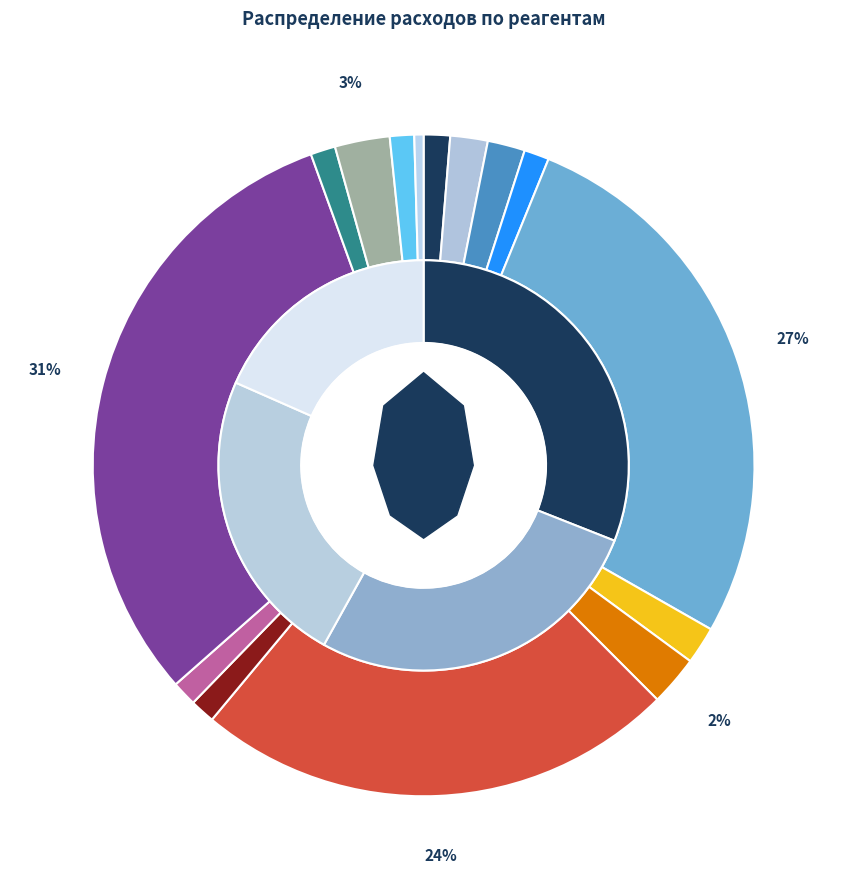

How many segments does this pie chart have?

15